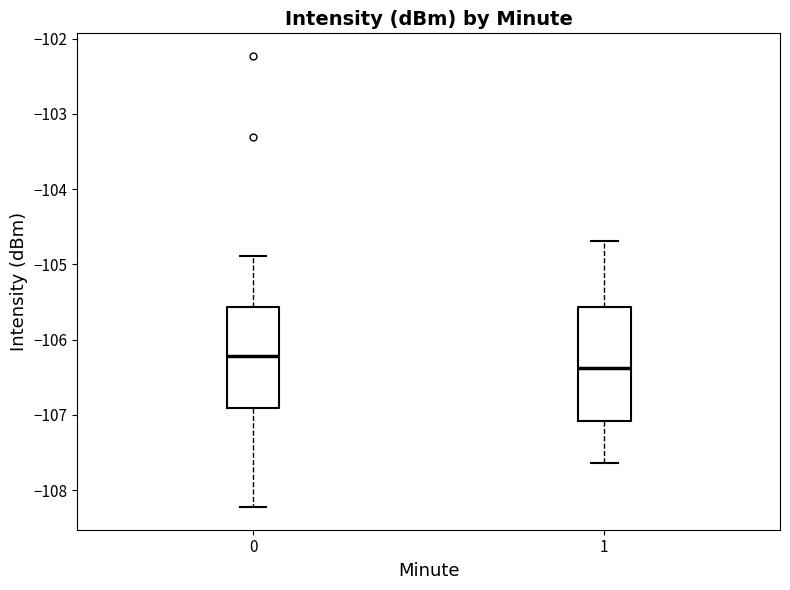

Reading left to right, read every box against the y-axis: the position of its median line, the range the box covers, and the ends of its whiskers. The values are not printed on the chart, so give them approximately, as read against the axis.

0: median -106.2, box -106.9 to -105.6, whiskers -108.2 to -104.9
1: median -106.4, box -107.1 to -105.6, whiskers -107.6 to -104.7